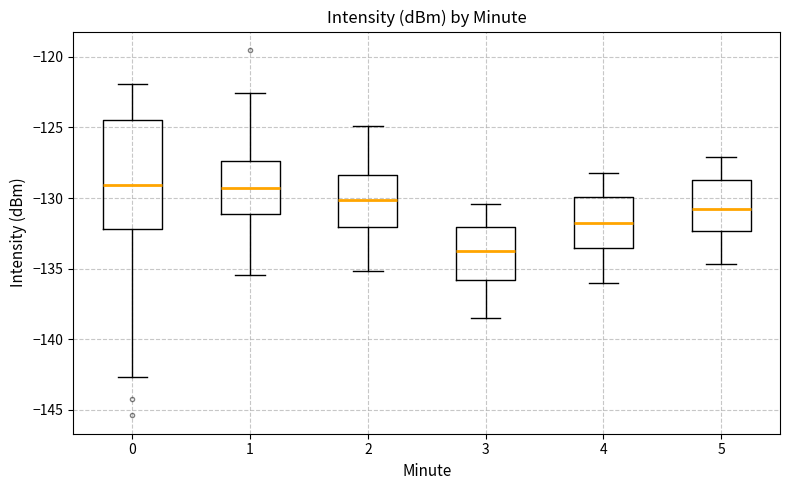

Which box has the lowest median line?

3